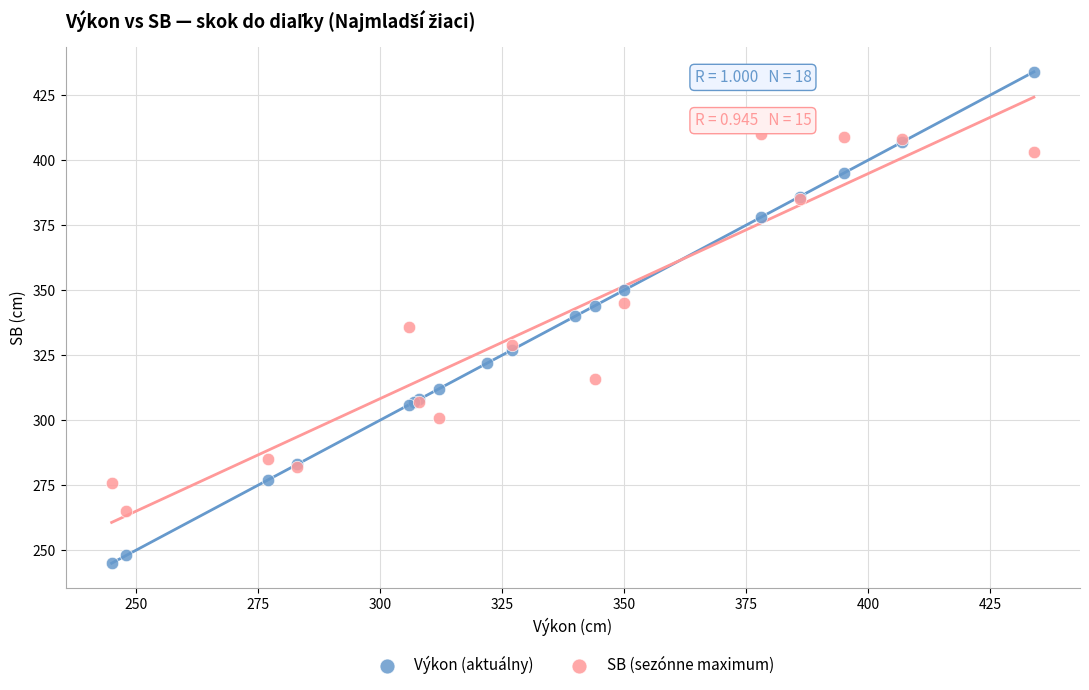

Which series reaches the maximum Y coordinate?

Výkon (aktuálny)